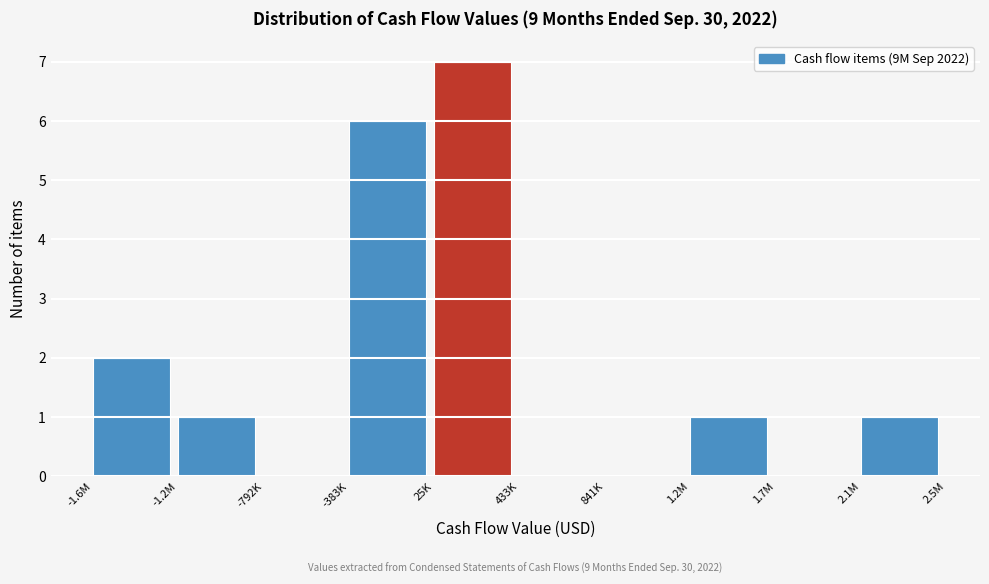

Reading right to left, what are all the values shown in this chart?

2.1M=1	1.7M=0	1.2M=1	841K=0	433K=0	25K=7	-383K=6	-792K=0	-1.2M=1	-1.6M=2